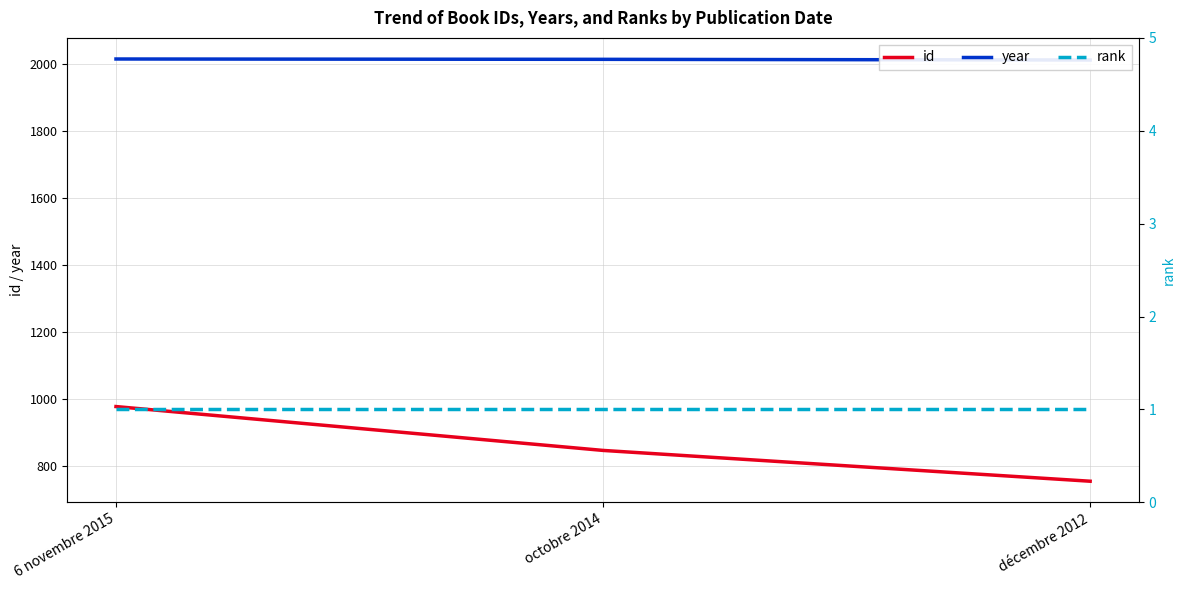

What is the label of the 2nd point from the left?

octobre 2014